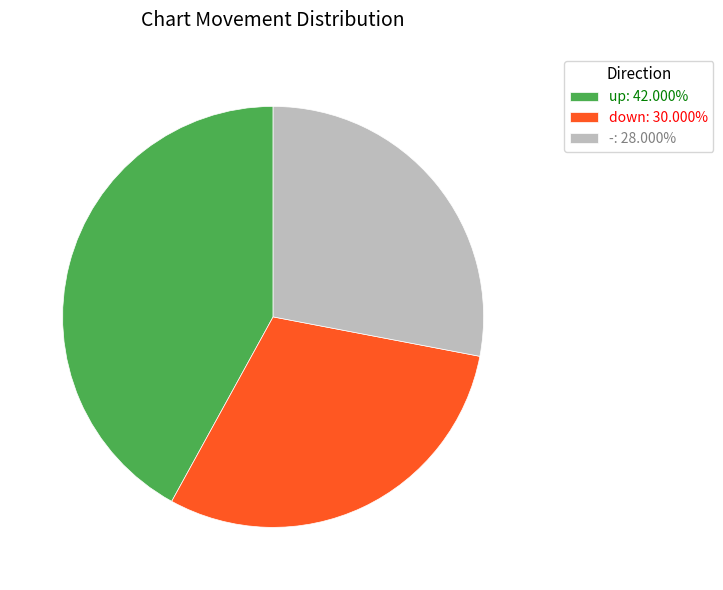

What is the smallest slice in the pie chart?

-